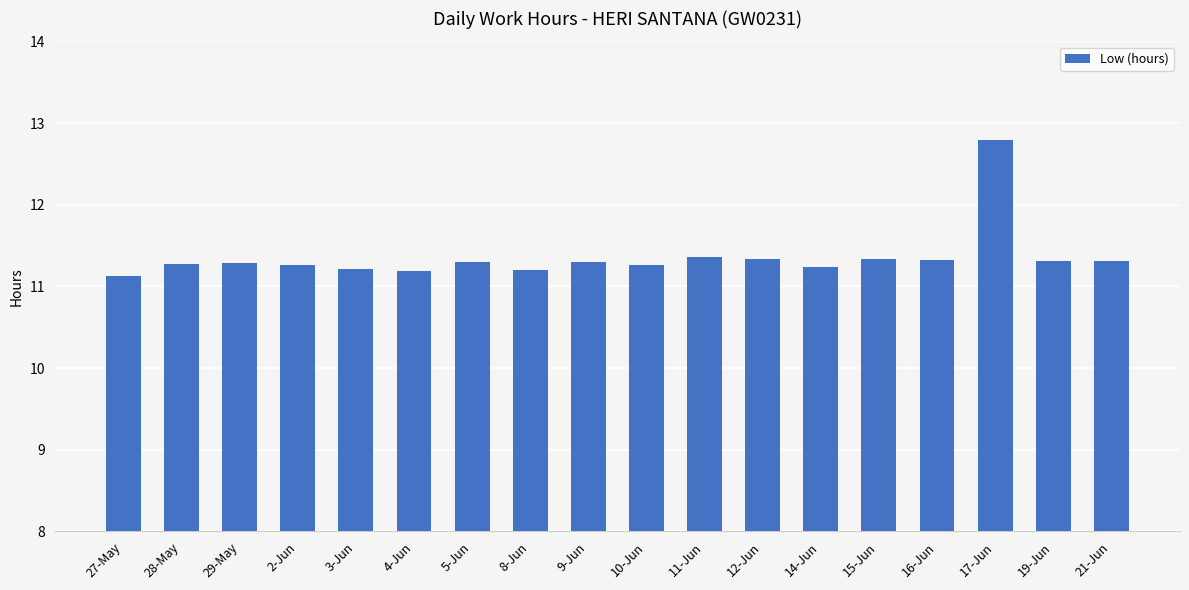

Which has a higher value, 14-Jun or 17-Jun?

17-Jun